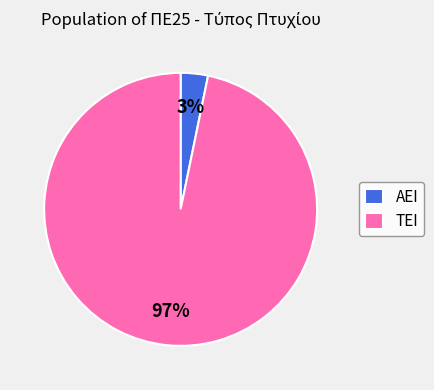

Which has a higher value, ΑΕΙ or ΤΕΙ?

ΤΕΙ